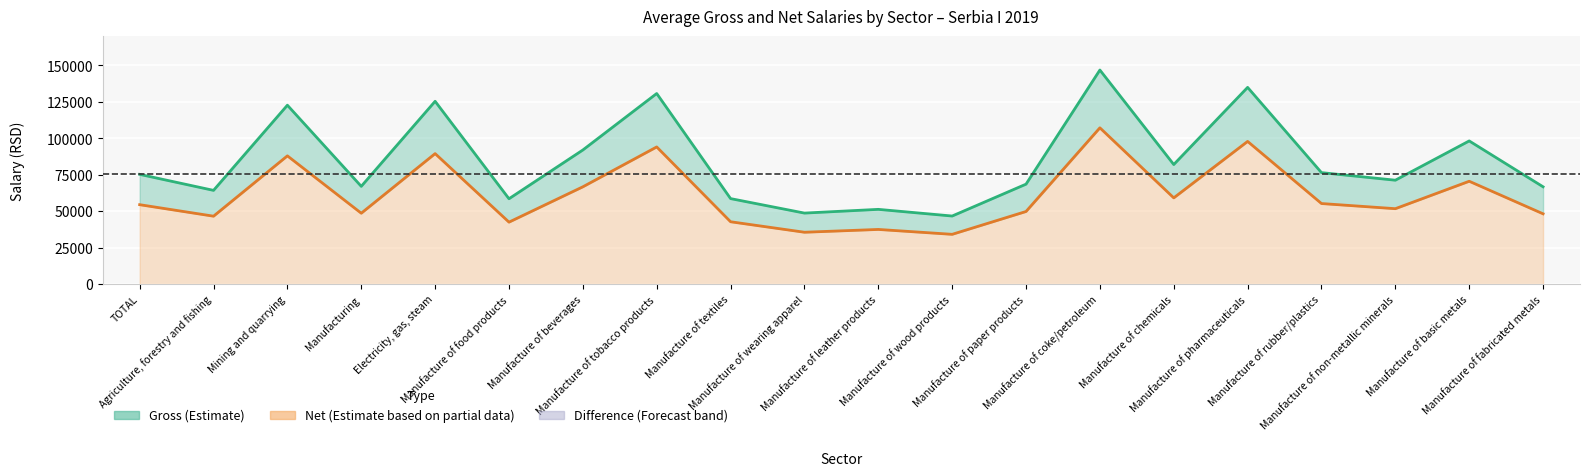

At how many categories does at least one series exceed 63704?

15